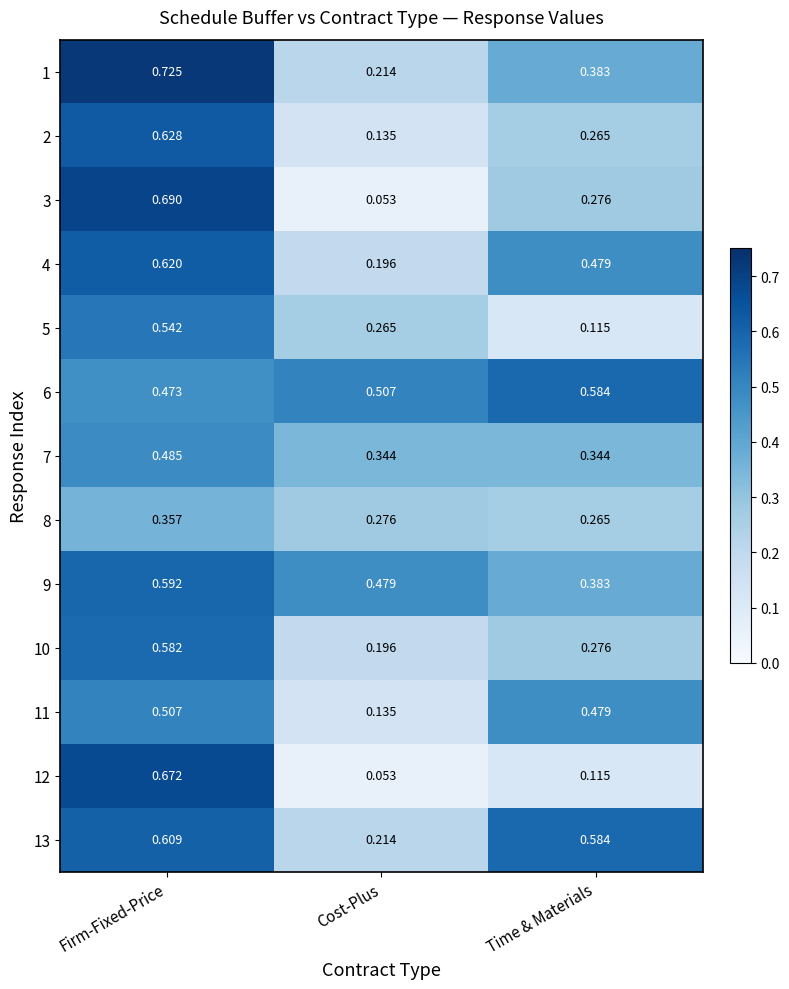

Is the value of 8 at Time & Materials greater than the value of 11 at Firm-Fixed-Price?

No